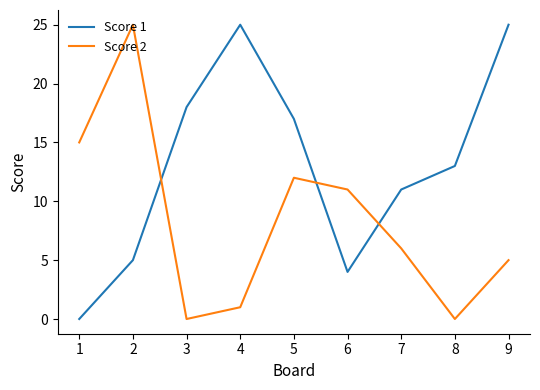

Reading right to left, extract all data points from this chart.

Score 1: 25	13	11	4	17	25	18	5	0
Score 2: 5	0	6	11	12	1	0	25	15